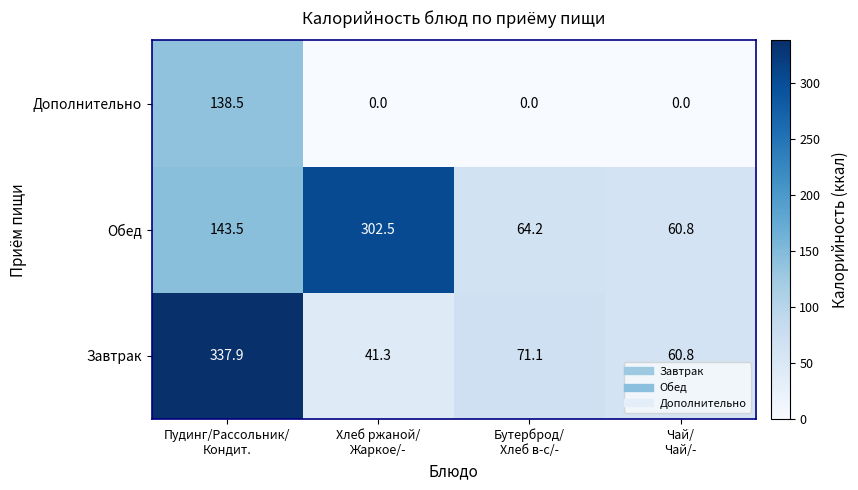

Rank the series by their maximum value, from lowest to highest.

Дополнительно, Обед, Завтрак